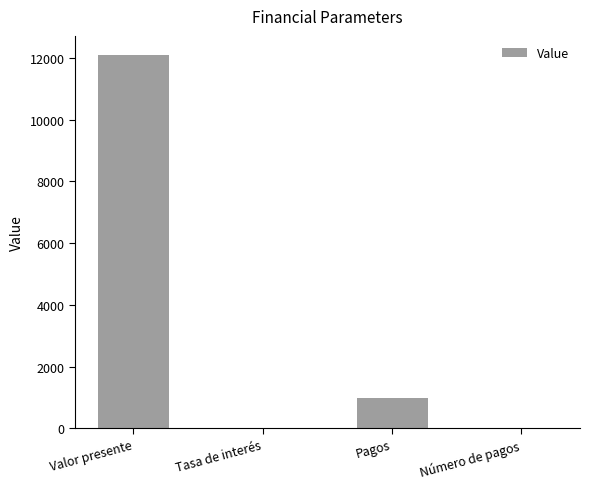

Between Valor presente and Pagos, which is larger?

Valor presente